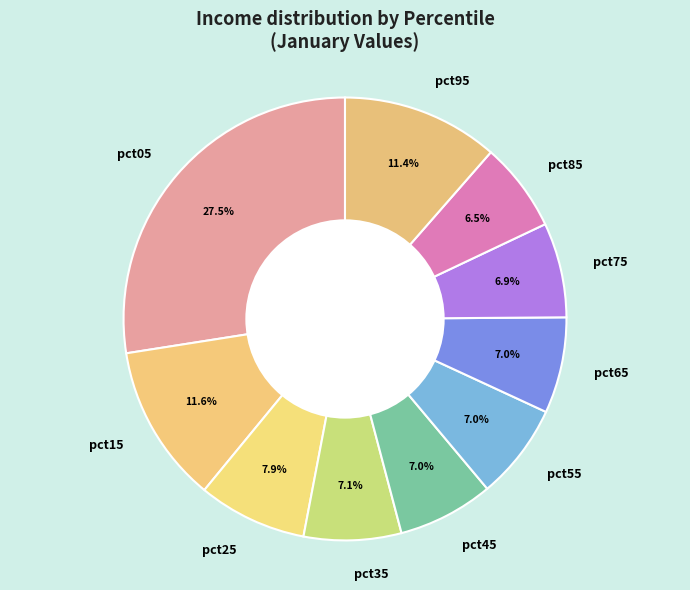

To the nearest percent, what percentage of the pie is pct75?

7%